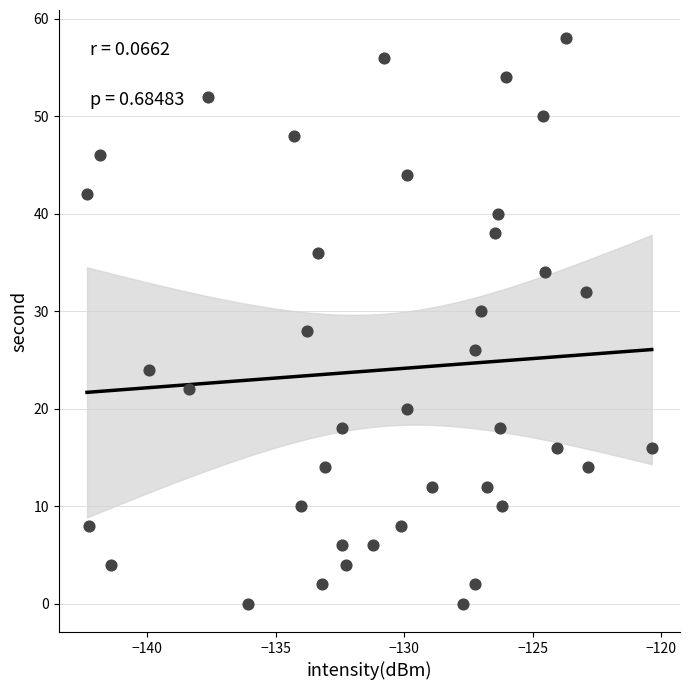

What is the range of Y values (max minus min)?

58